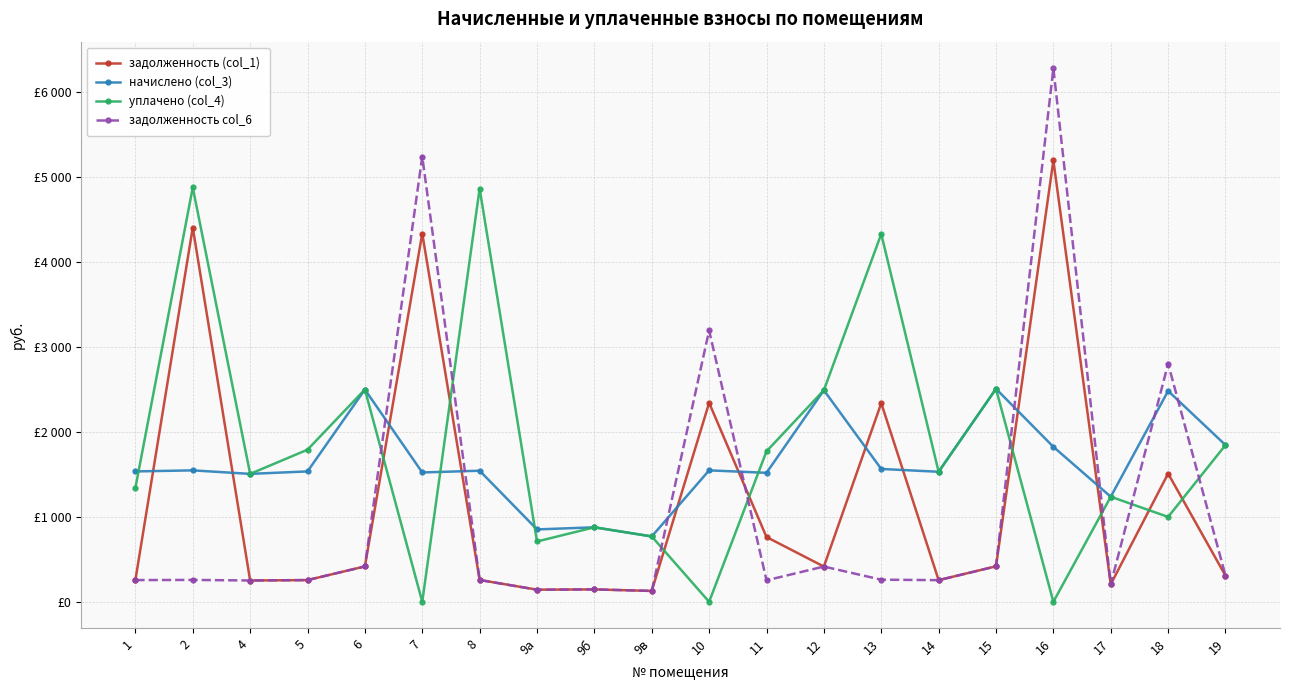

What is the sum of all уплачено (col_4) values?

35970.5